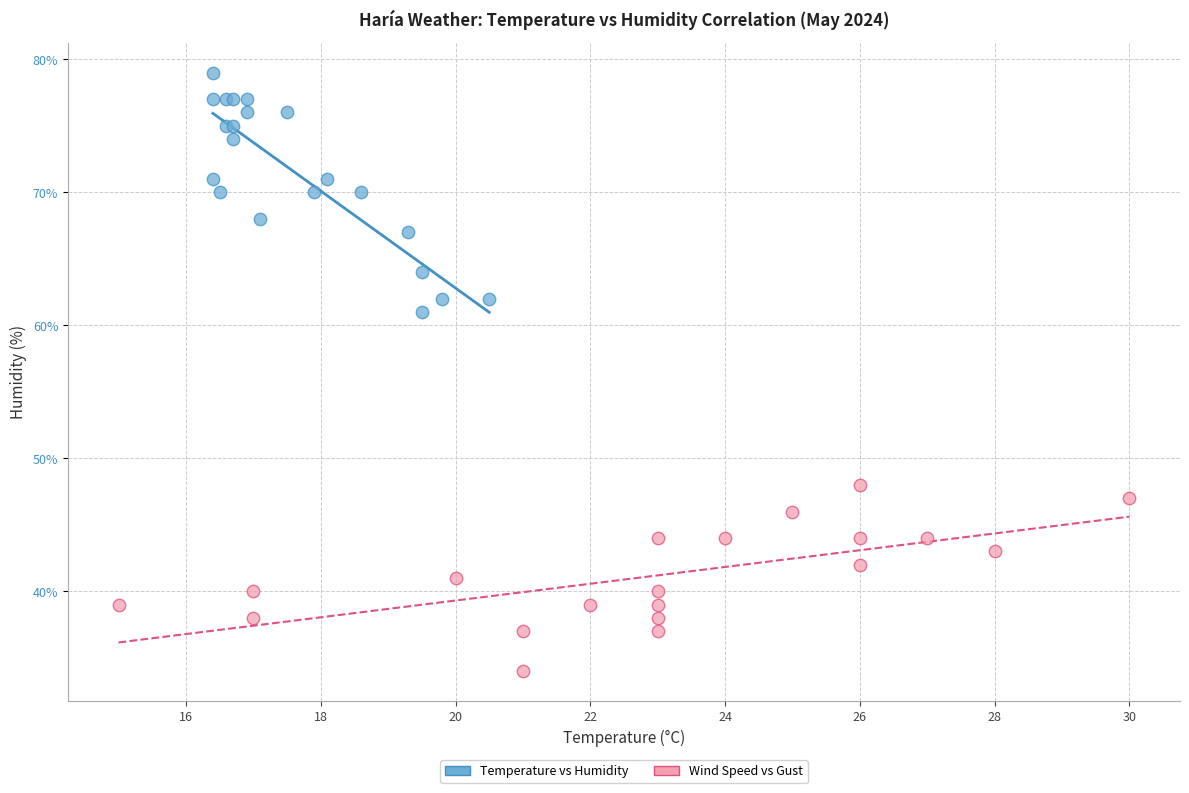

Which series contains the highest Y value?

Temperature vs Humidity